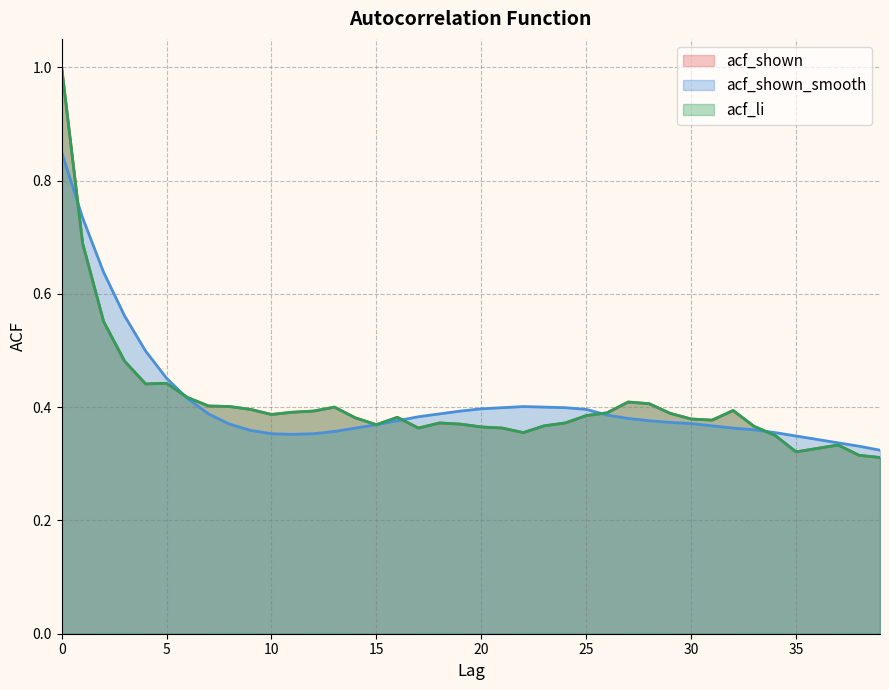

How many interior local valleys does the acf_shown_smooth series have?

1